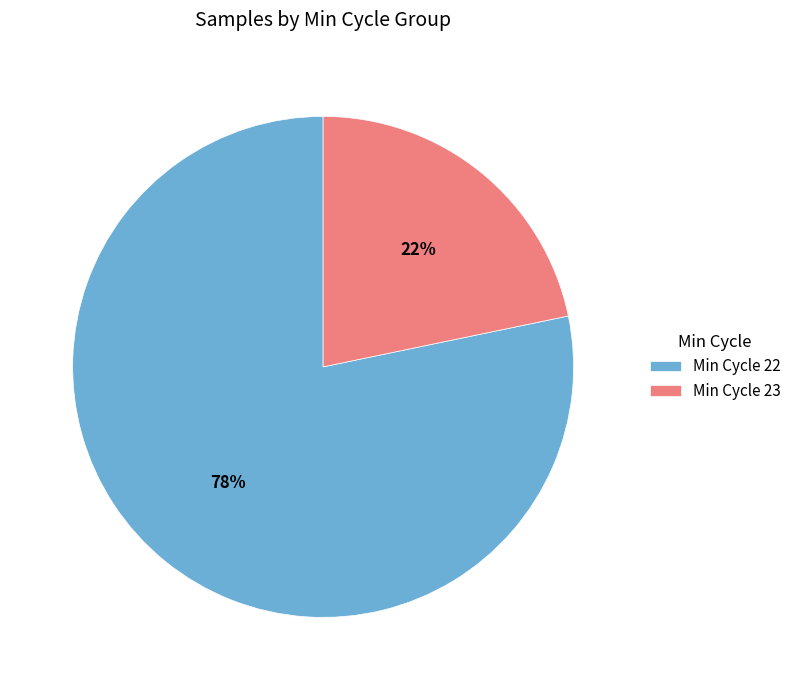

To the nearest percent, what percentage of the pie is Min Cycle 23?

22%